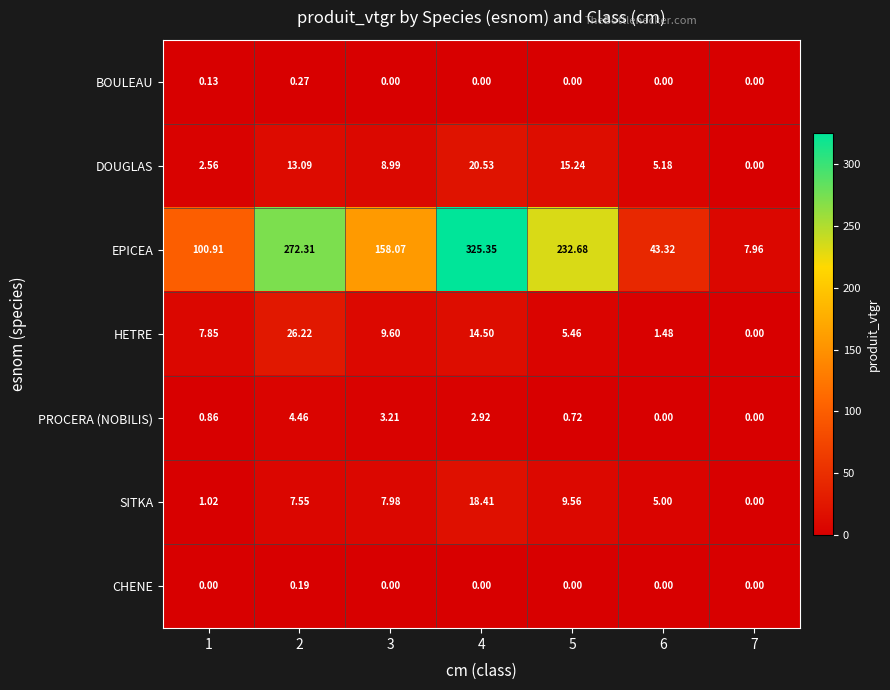

Which series has the largest total across all categories?

EPICEA